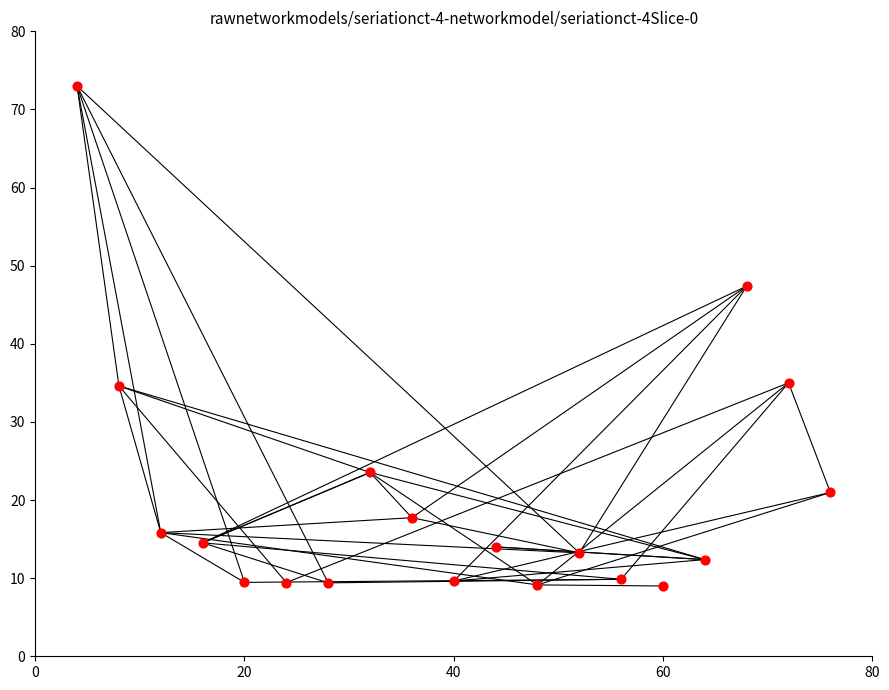

What is the range of Y values (max minus min)?

64.0